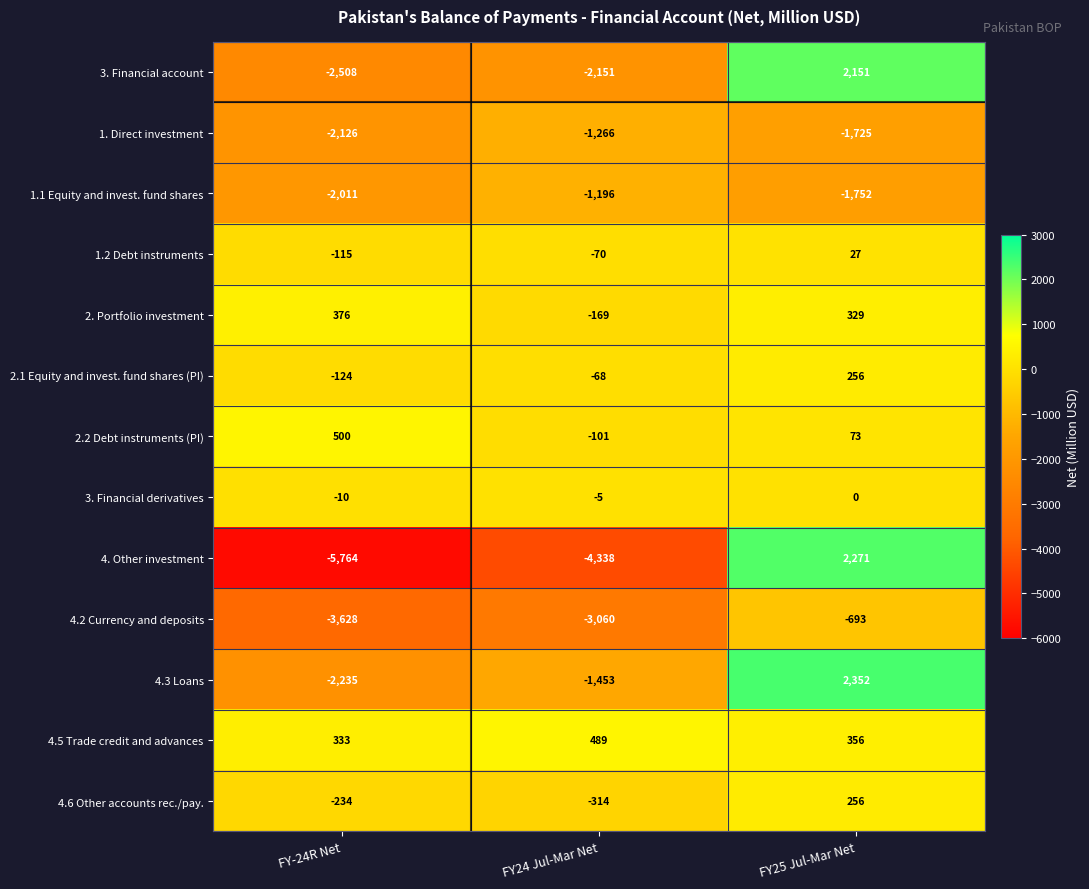

What is the approximate value of 2. Portfolio investment at FY25 Jul-Mar Net, to the nearest 10?

330